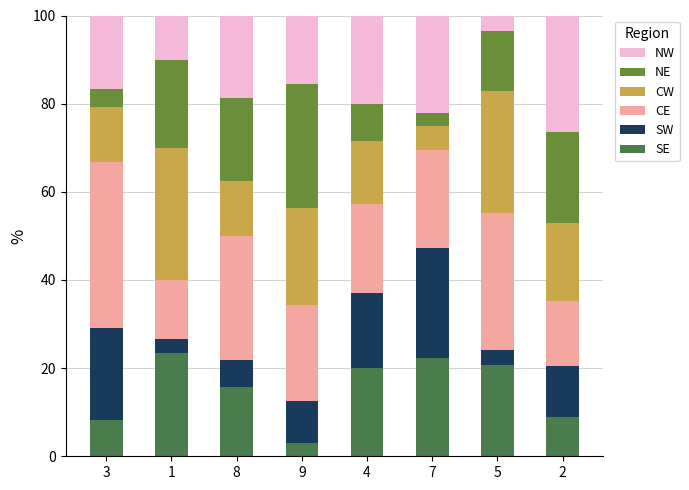

What is the total value across all series at 9?

100.0